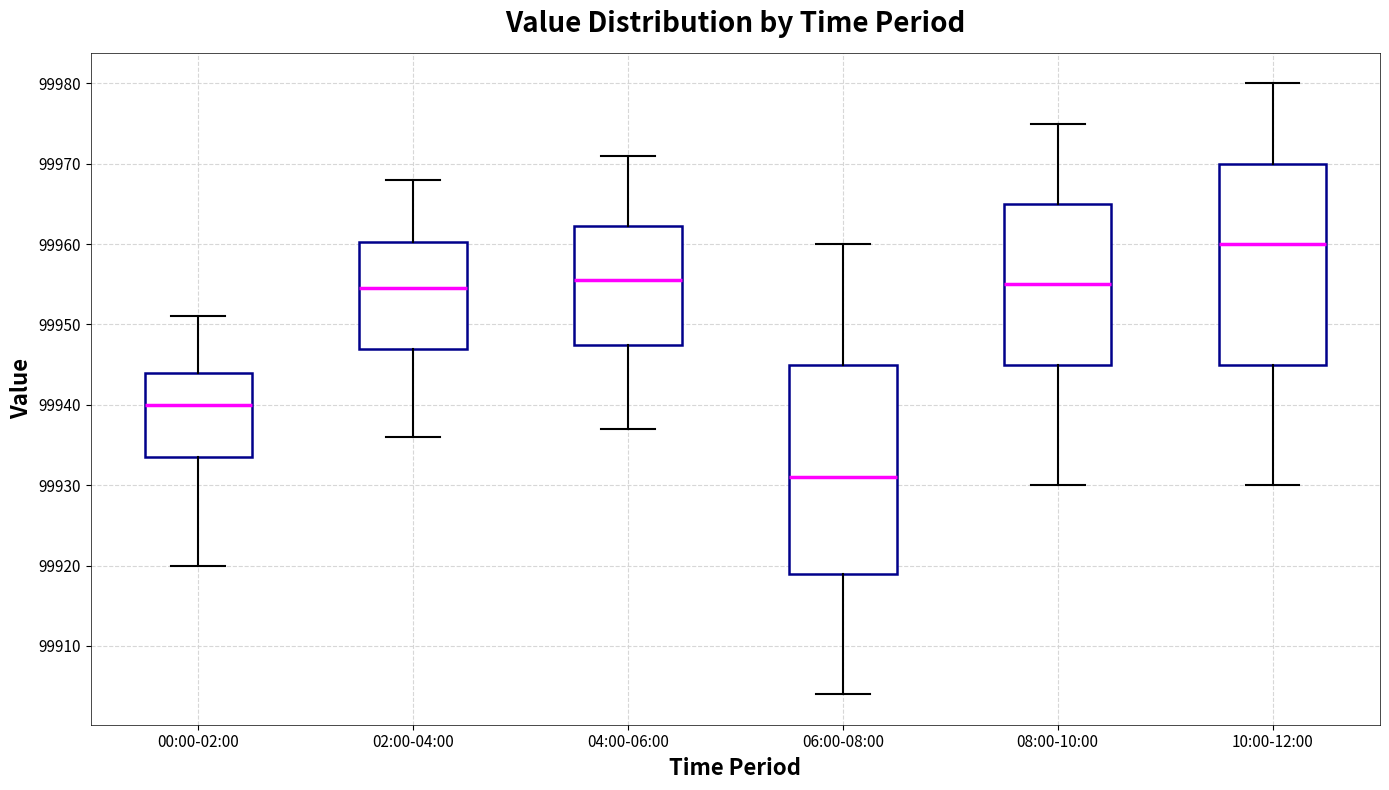

Which box is the tallest, from its lower edge to its upper edge?

06:00-08:00